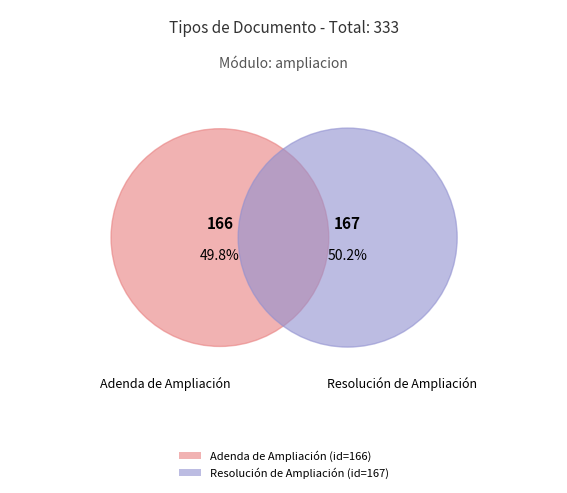

How many segments does this pie chart have?

2